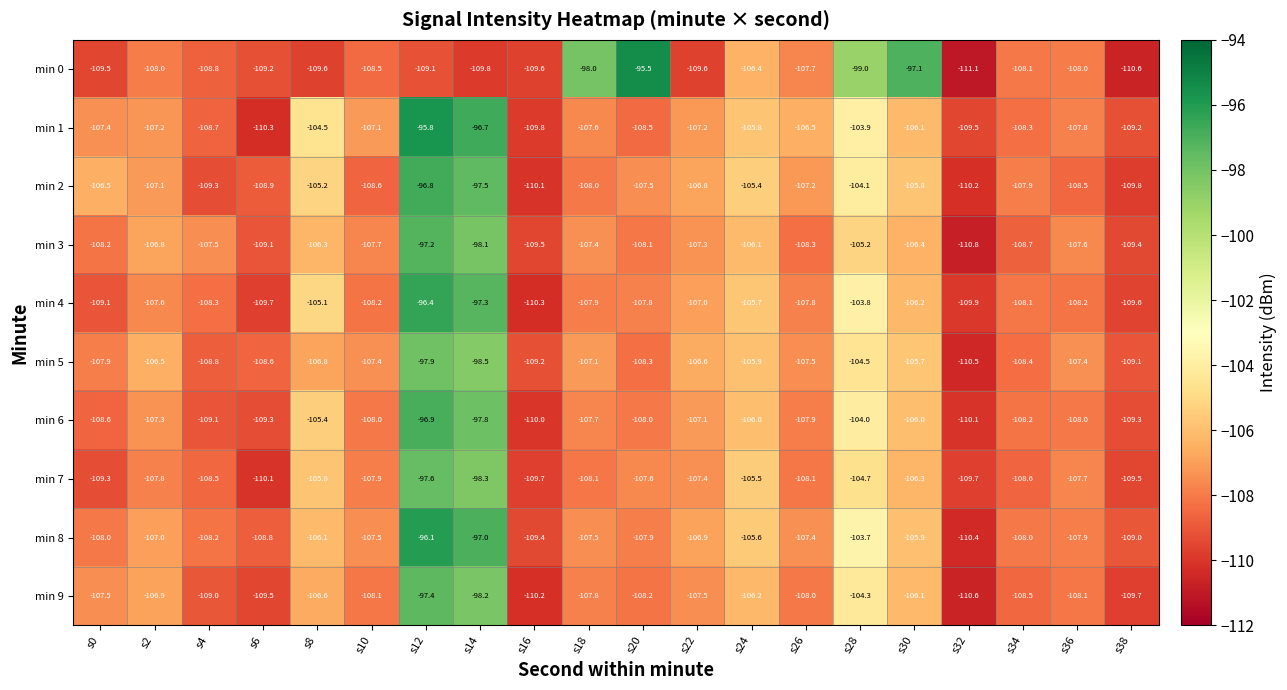

What is the smallest value displayed?

-111.1